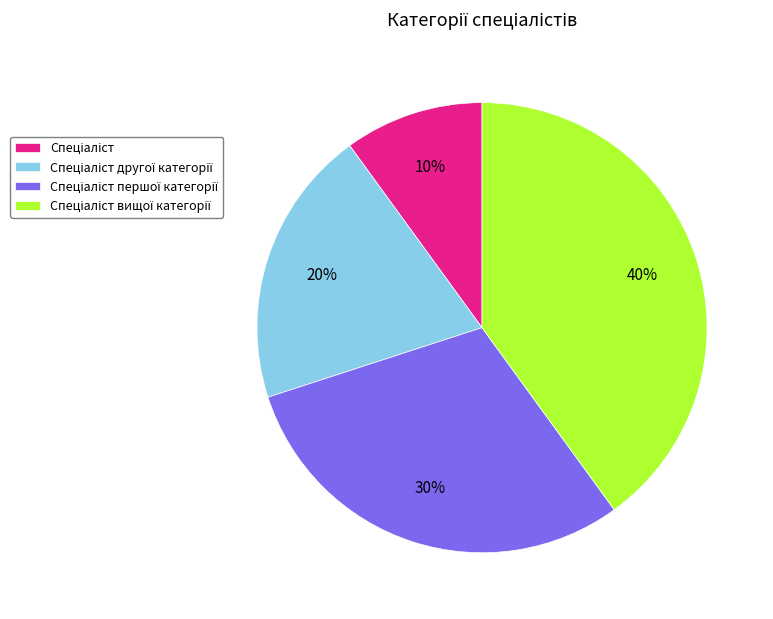

To the nearest percent, what is the difference between the largest and smallest slice percentages?

30%